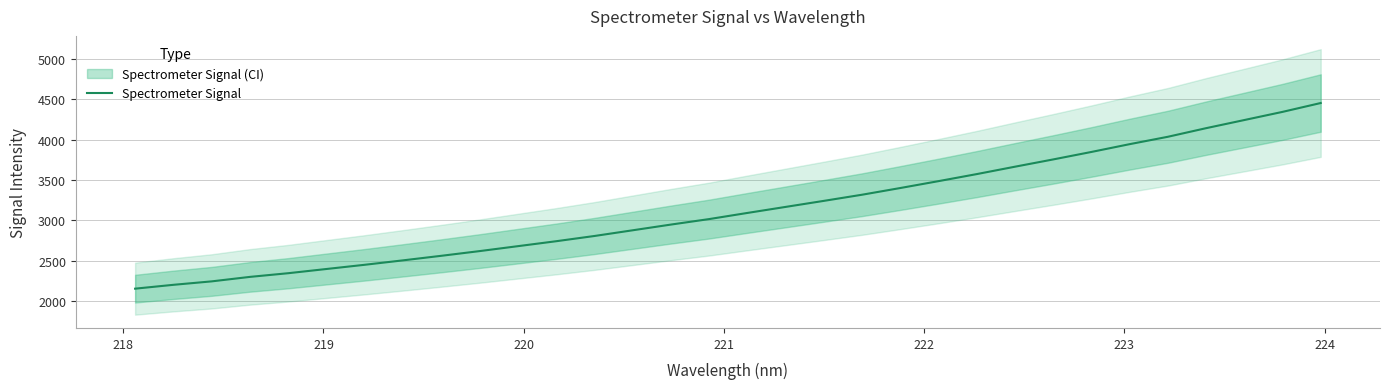

What is the maximum value for Spectrometer Signal?

4455.1